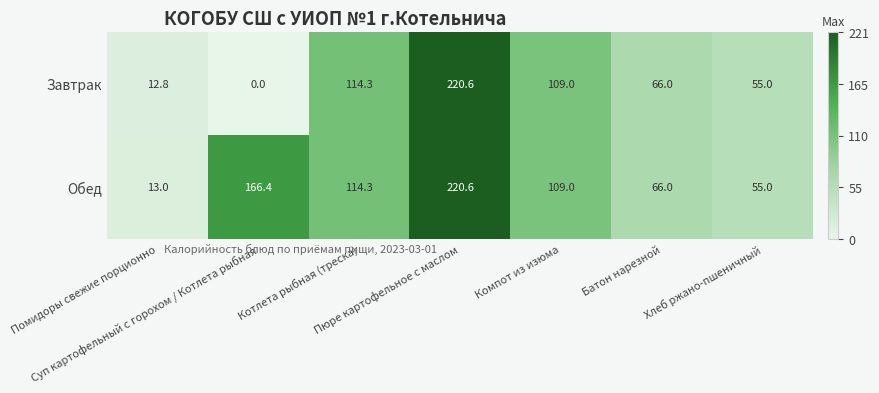

What is the sum of all Завтрак values?

577.7